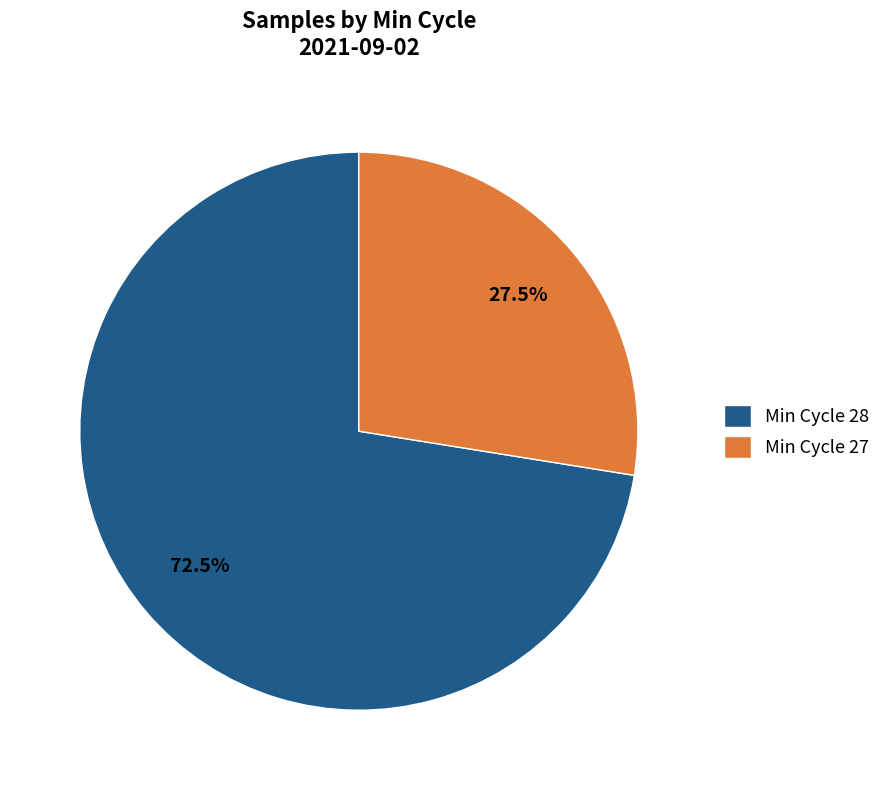

What portion of the pie excludes Min Cycle 28?

27.5%